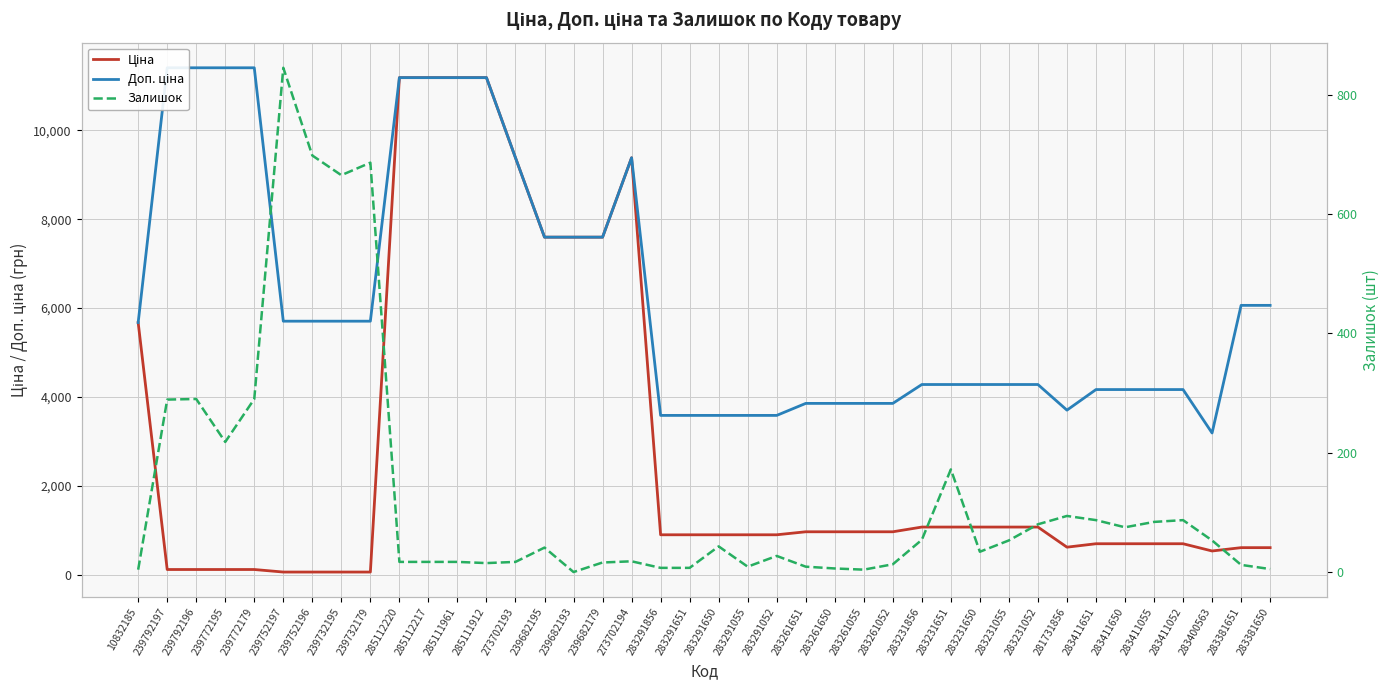

What are all the series names shown in the legend?

Ціна, Доп. ціна, Залишок